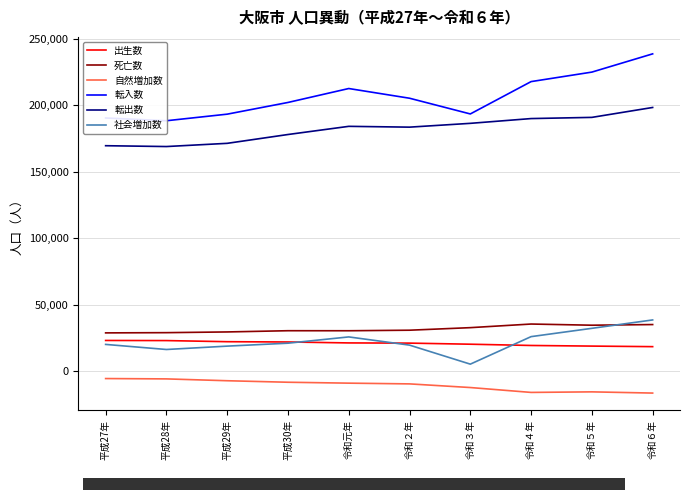

What is the sum of all 転入数 values?

2067651